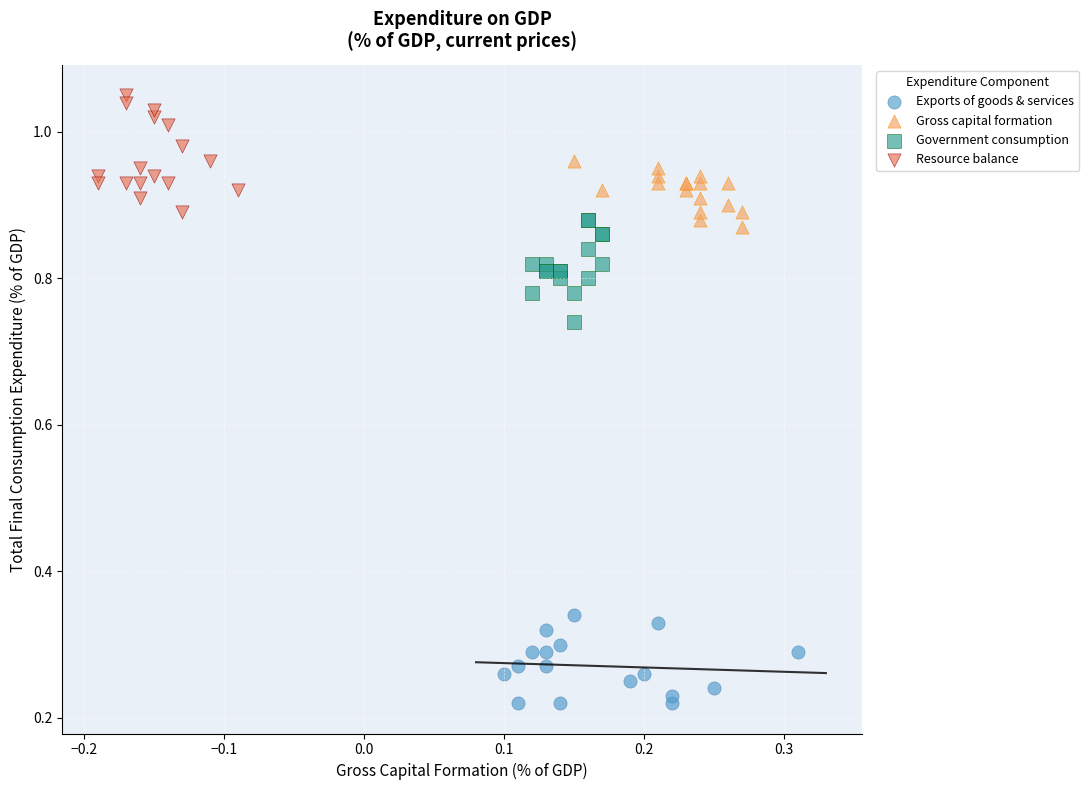

Which series reaches the minimum Y coordinate?

Exports of goods & services